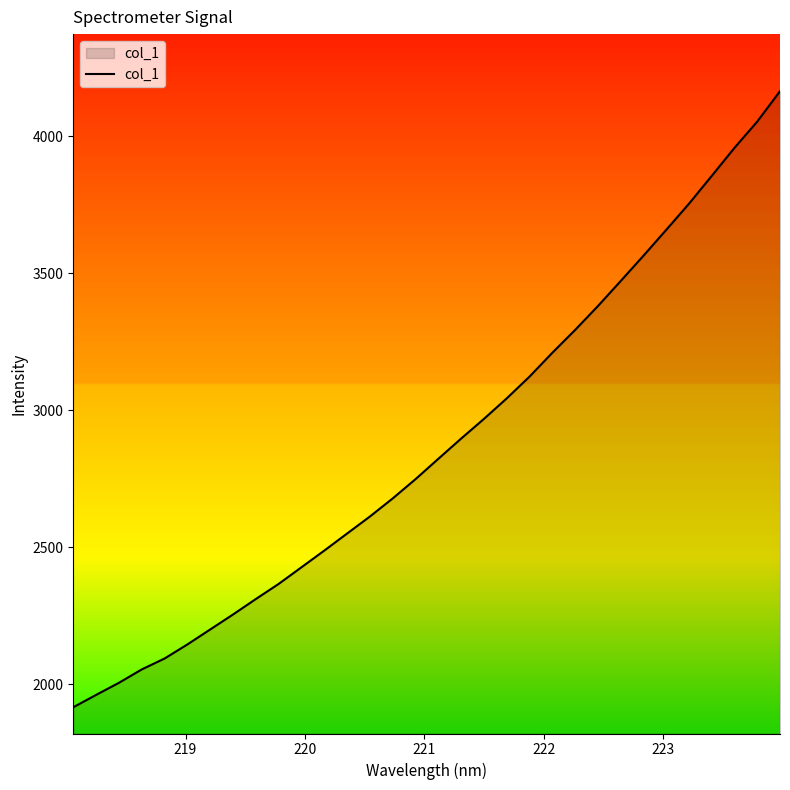

What is the smallest value displayed?

1916.2